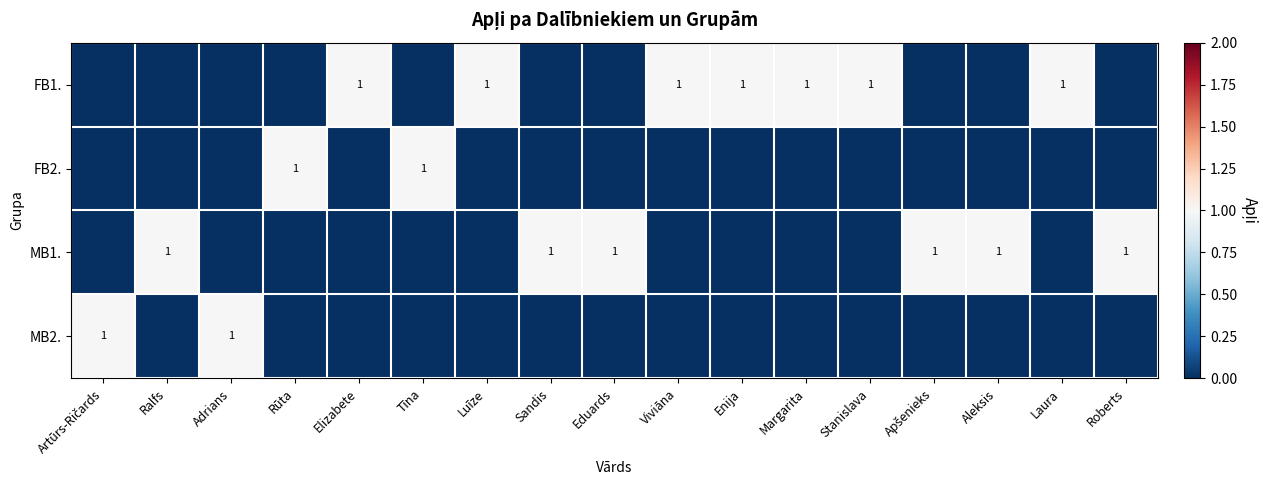

Is it true that MB1. equals 1 at Aleksis?

True